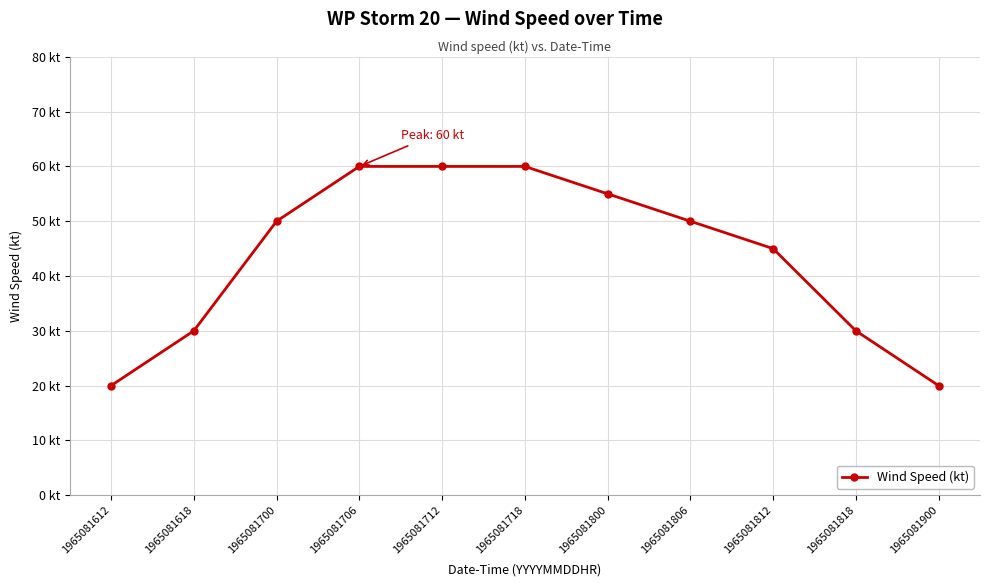

List the labels in order of value, largest first.

1965081706, 1965081712, 1965081718, 1965081800, 1965081700, 1965081806, 1965081812, 1965081618, 1965081818, 1965081612, 1965081900